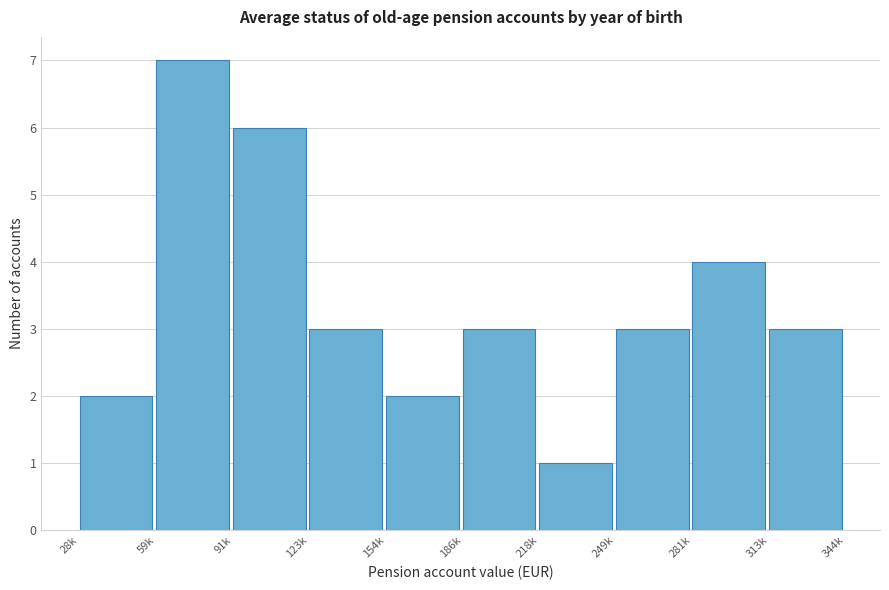

Reading left to right, transcribe all the data shown in this chart.

28k=2	59k=7	91k=6	123k=3	154k=2	186k=3	218k=1	249k=3	281k=4	313k=3